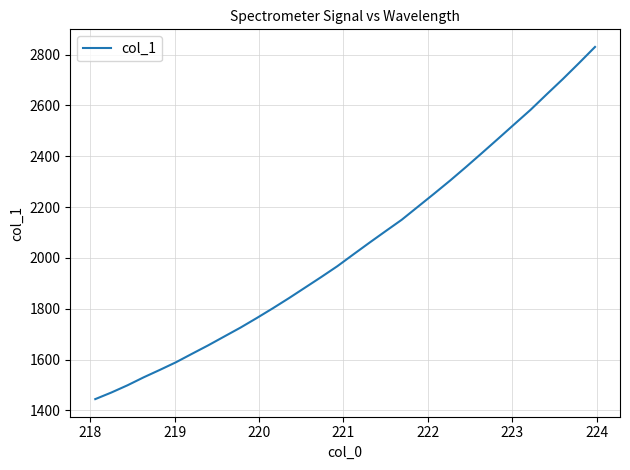

What is the greatest value displayed?

2830.3